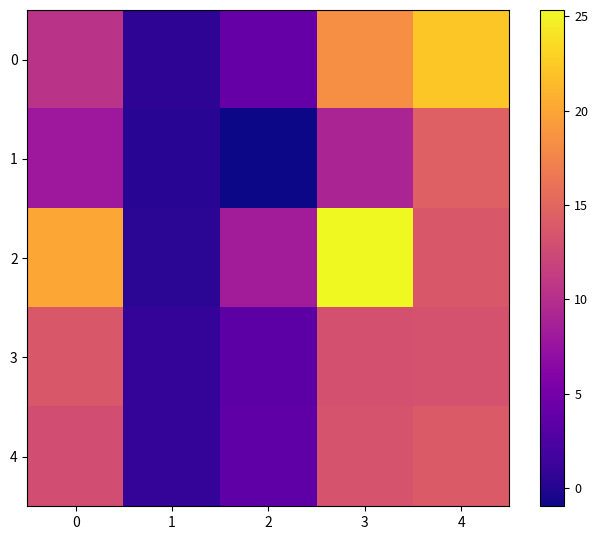

What is the total value across all series at 1?

3.0